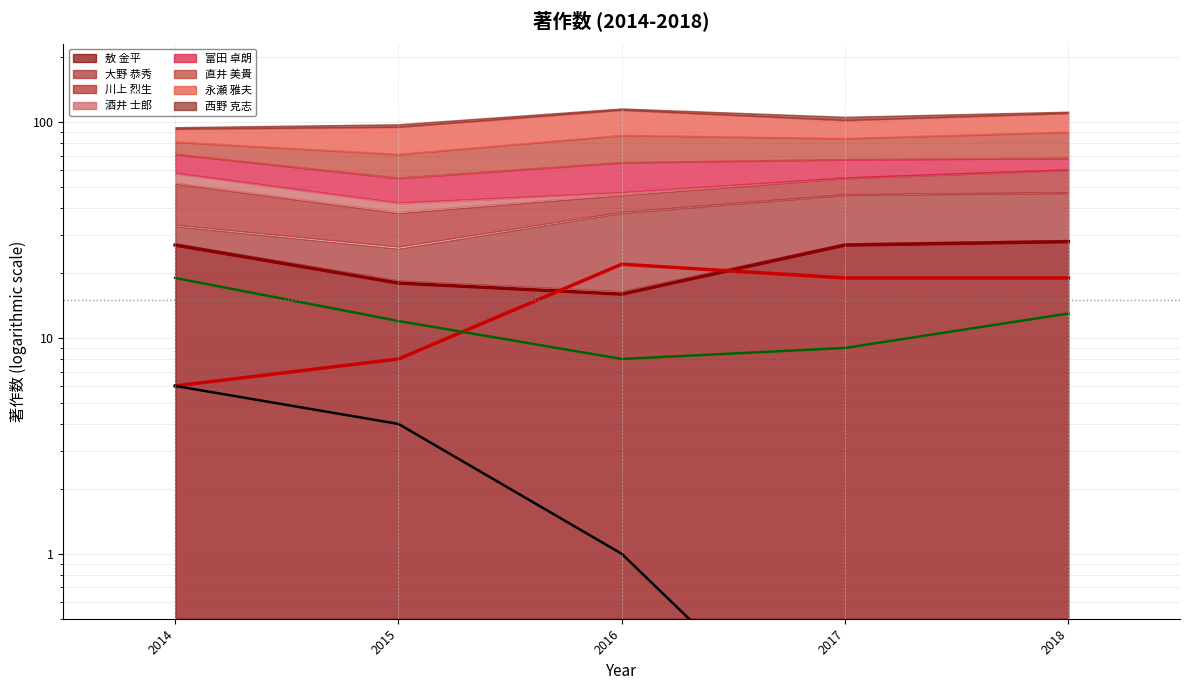

At which category is the sum across all series the highest?

2018